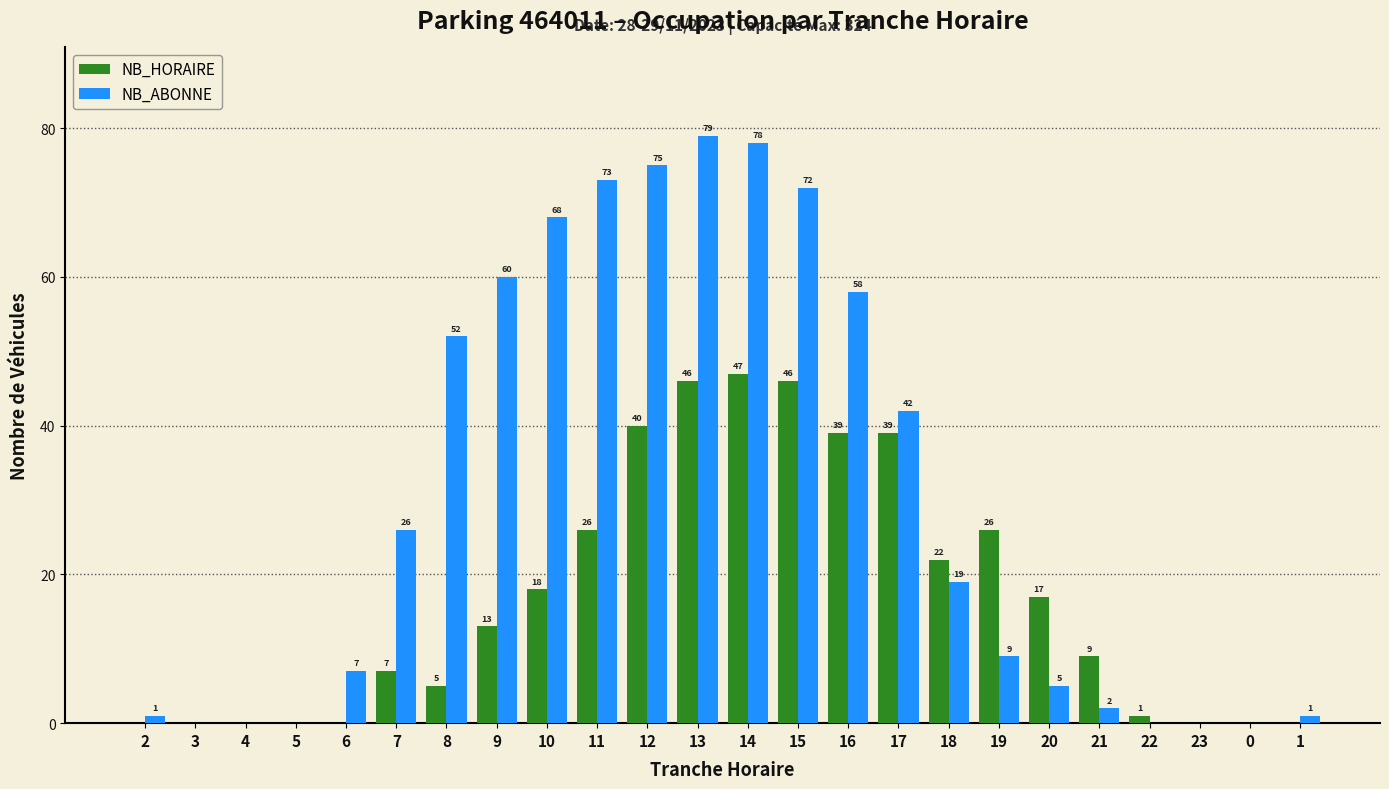

Reading left to right, what are all the values shown in this chart?

NB_HORAIRE: 2=0	3=0	4=0	5=0	6=0	7=7	8=5	9=13	10=18	11=26	12=40	13=46	14=47	15=46	16=39	17=39	18=22	19=26	20=17	21=9	22=1	23=0	0=0	1=0
NB_ABONNE: 2=1	3=0	4=0	5=0	6=7	7=26	8=52	9=60	10=68	11=73	12=75	13=79	14=78	15=72	16=58	17=42	18=19	19=9	20=5	21=2	22=0	23=0	0=0	1=1